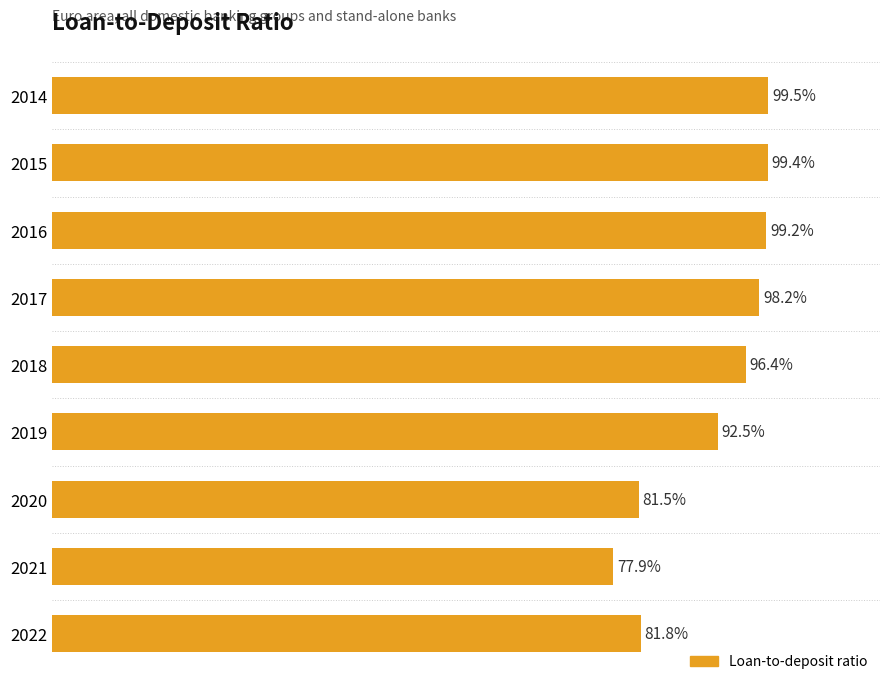

Rank the categories by value from lowest to highest.

2021, 2020, 2022, 2019, 2018, 2017, 2016, 2015, 2014